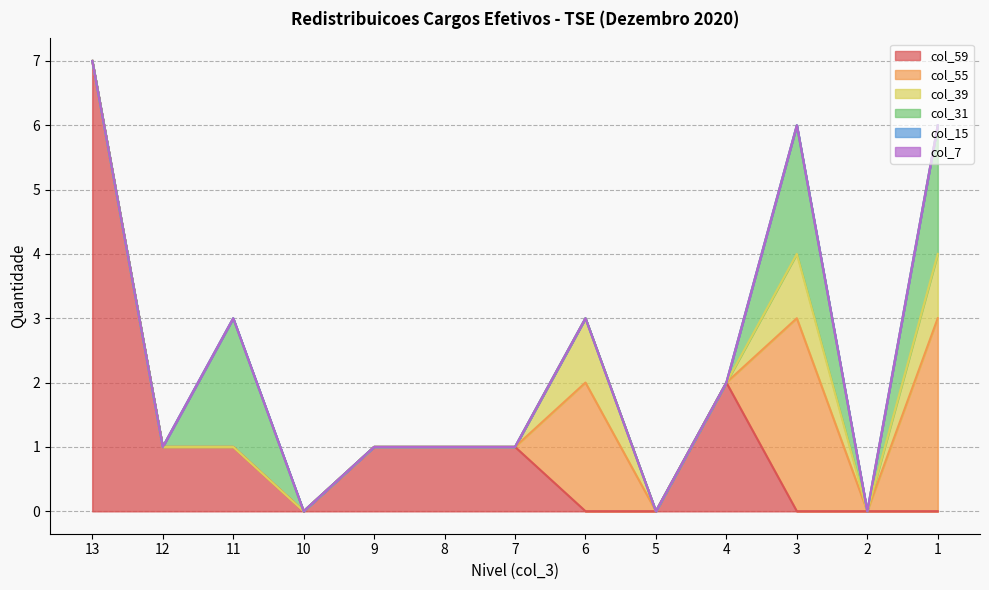

In col_39, how many points are higher than both neighbors (excluding endpoints)?

2